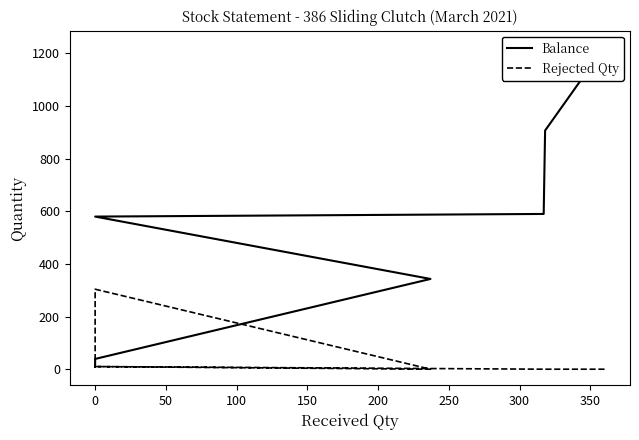

Count the number of categories in the chart.

8